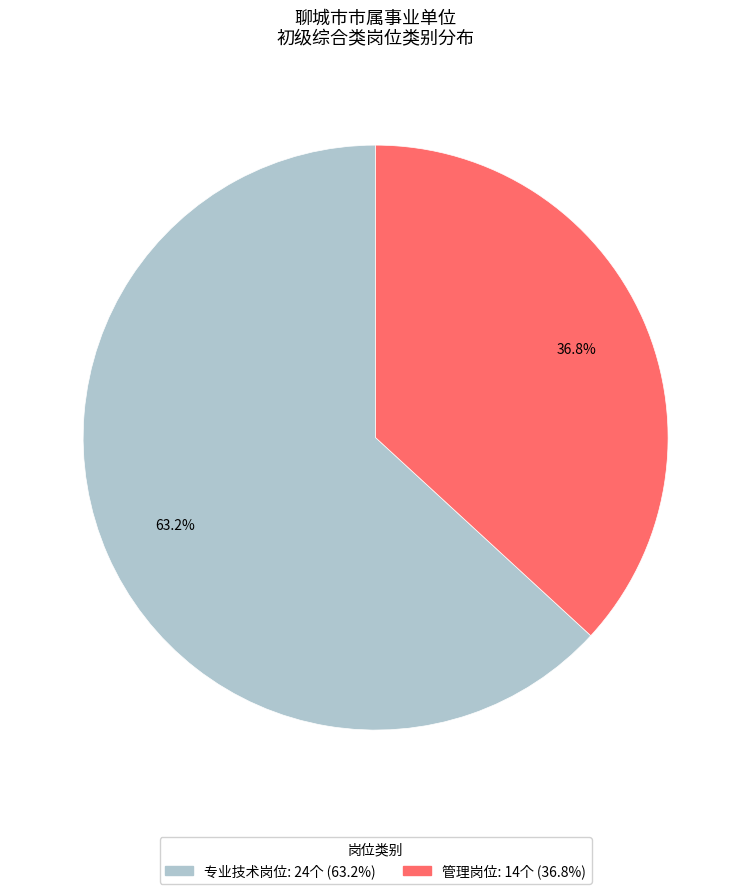

What is the ratio of the value at 管理岗位 to the value at 专业技术岗位?

0.6